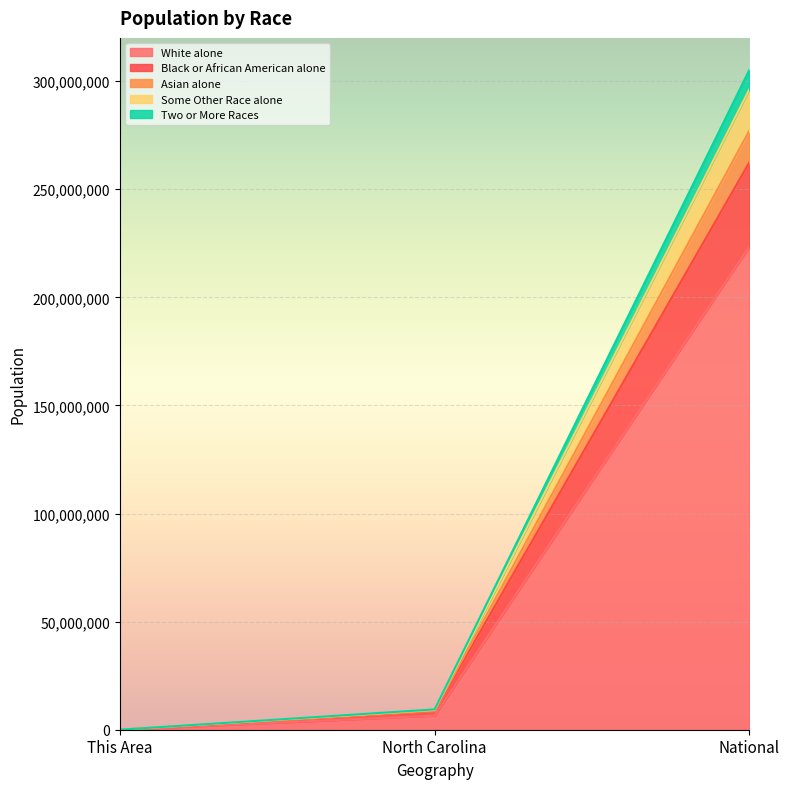

At which label does White alone reach its peak?

National